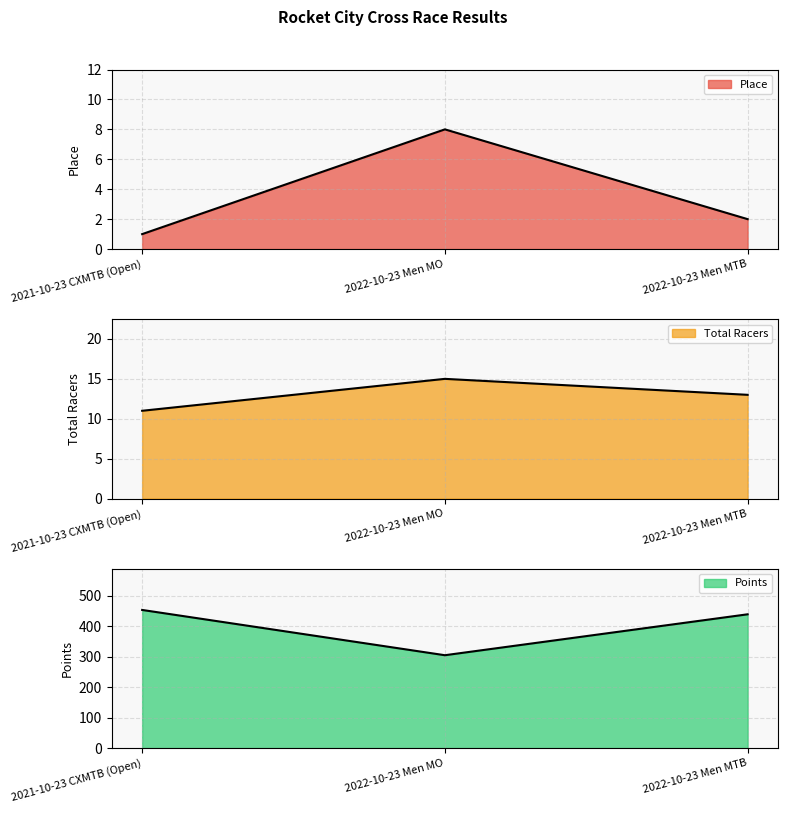

Count the number of data series in this chart.

3